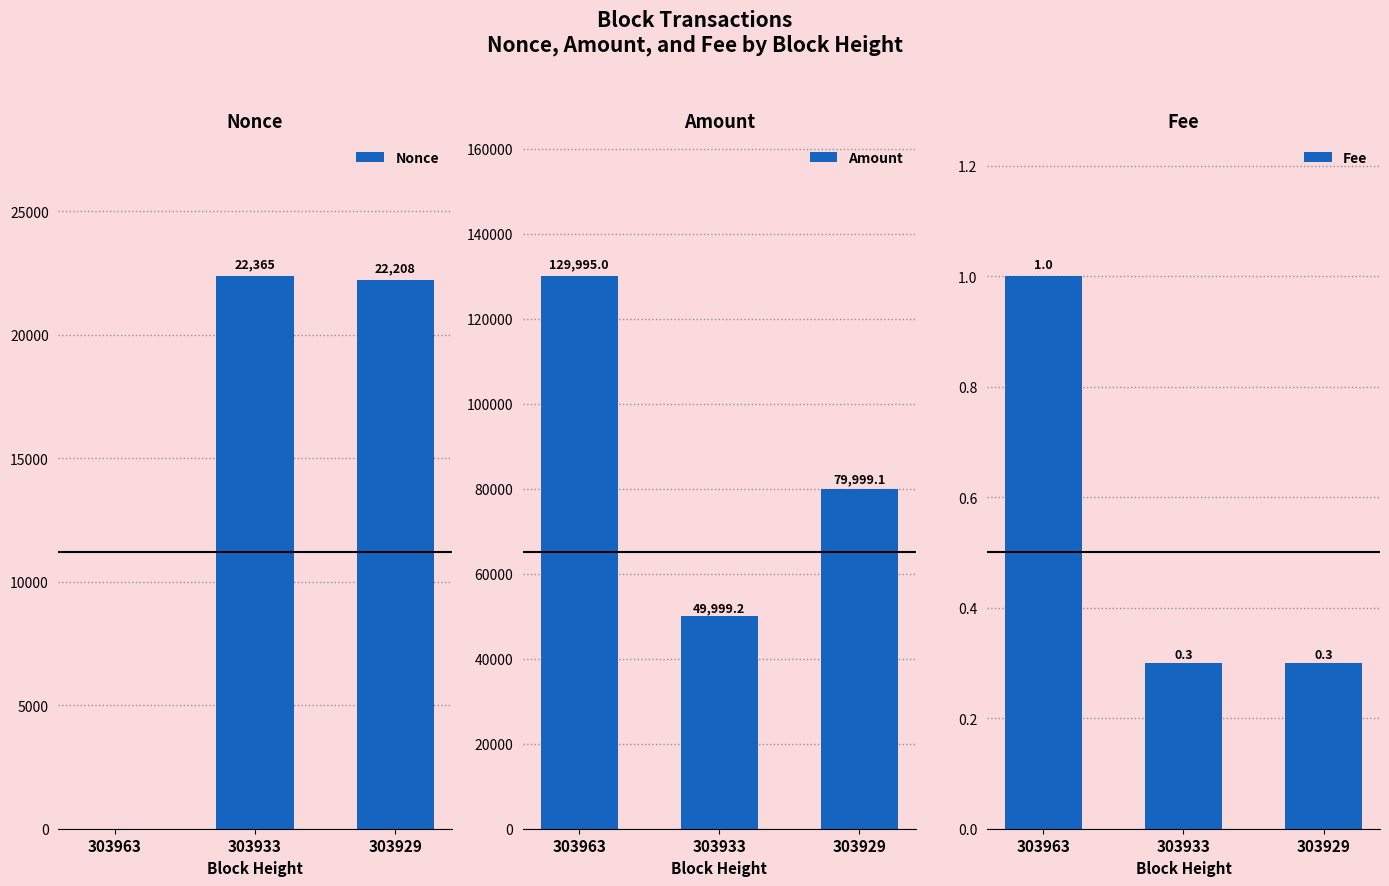

What is the difference between the highest and lowest values at 303929?

79998.8